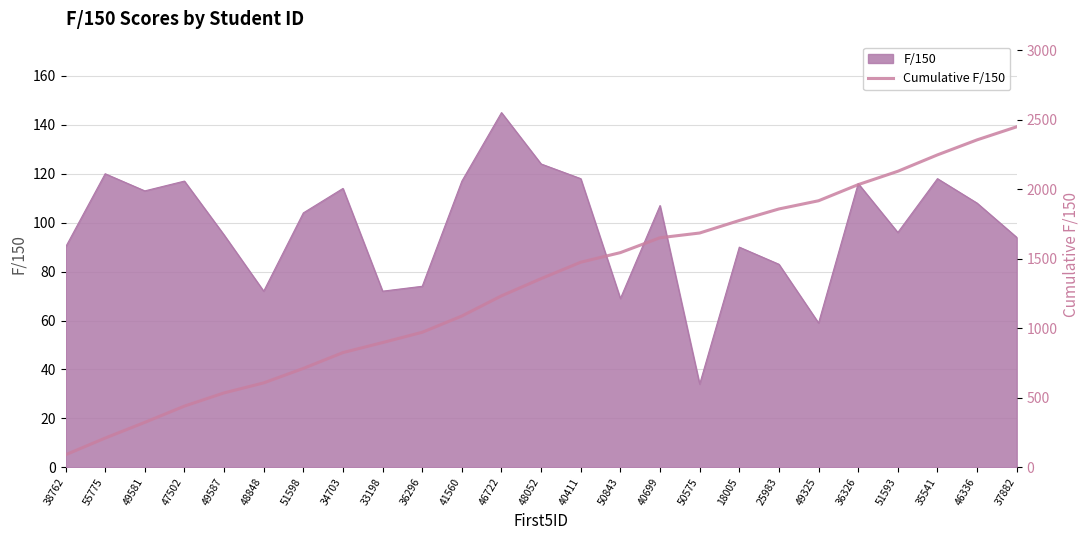

Reading left to right, transcribe all the data shown in this chart.

38762=90	55775=210	49581=323	47502=440	49587=535	48848=607	51598=711	34703=825	33198=897	36296=971	41560=1088	46722=1233	48052=1357	40411=1475	50843=1544	40699=1651	50575=1685	18005=1775	25983=1858	49325=1917	36326=2033	51593=2129	35541=2247	46336=2355	37882=2449